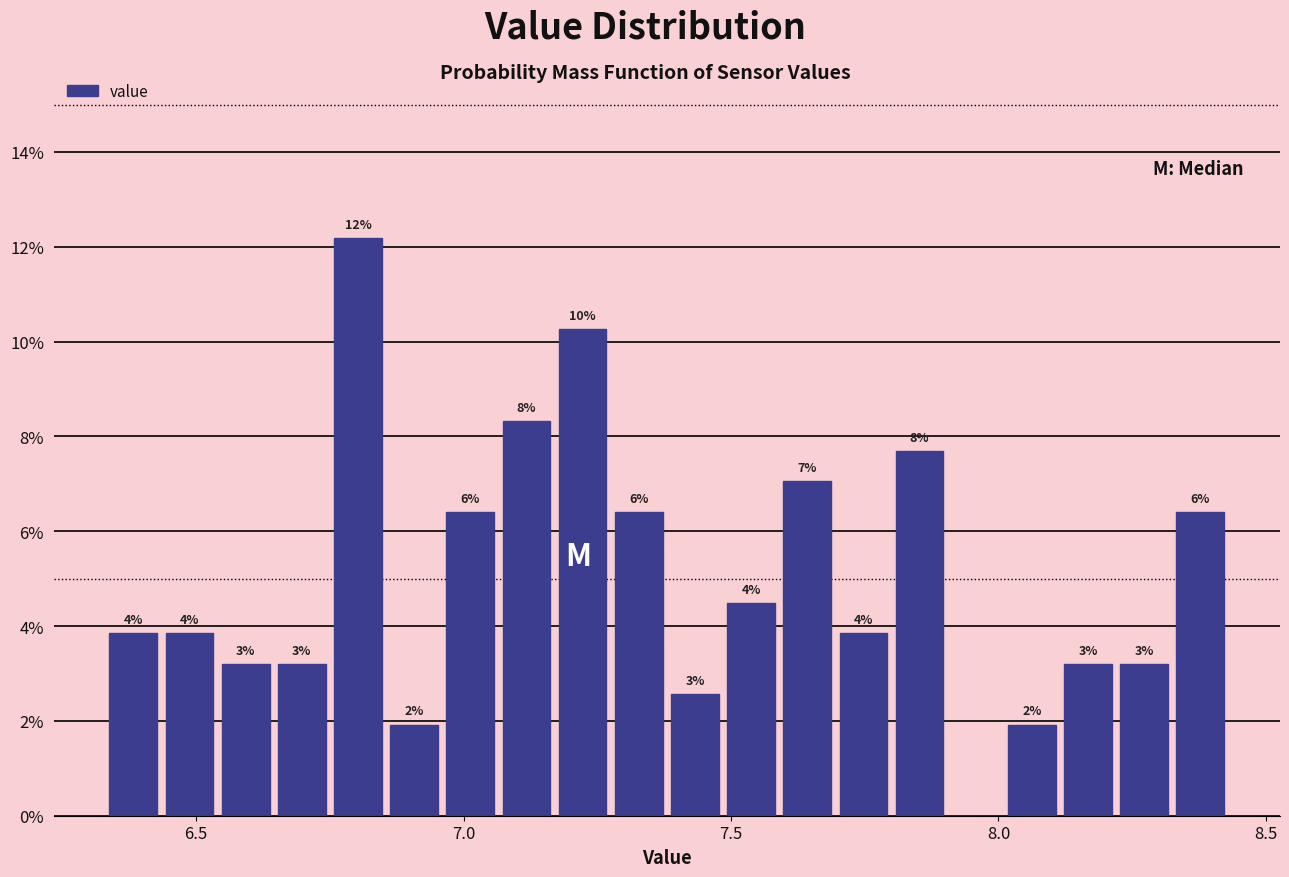

Around what value on the x-axis is the tallest bar? Give the approximate position of its centre, as read against the axis.

6.80